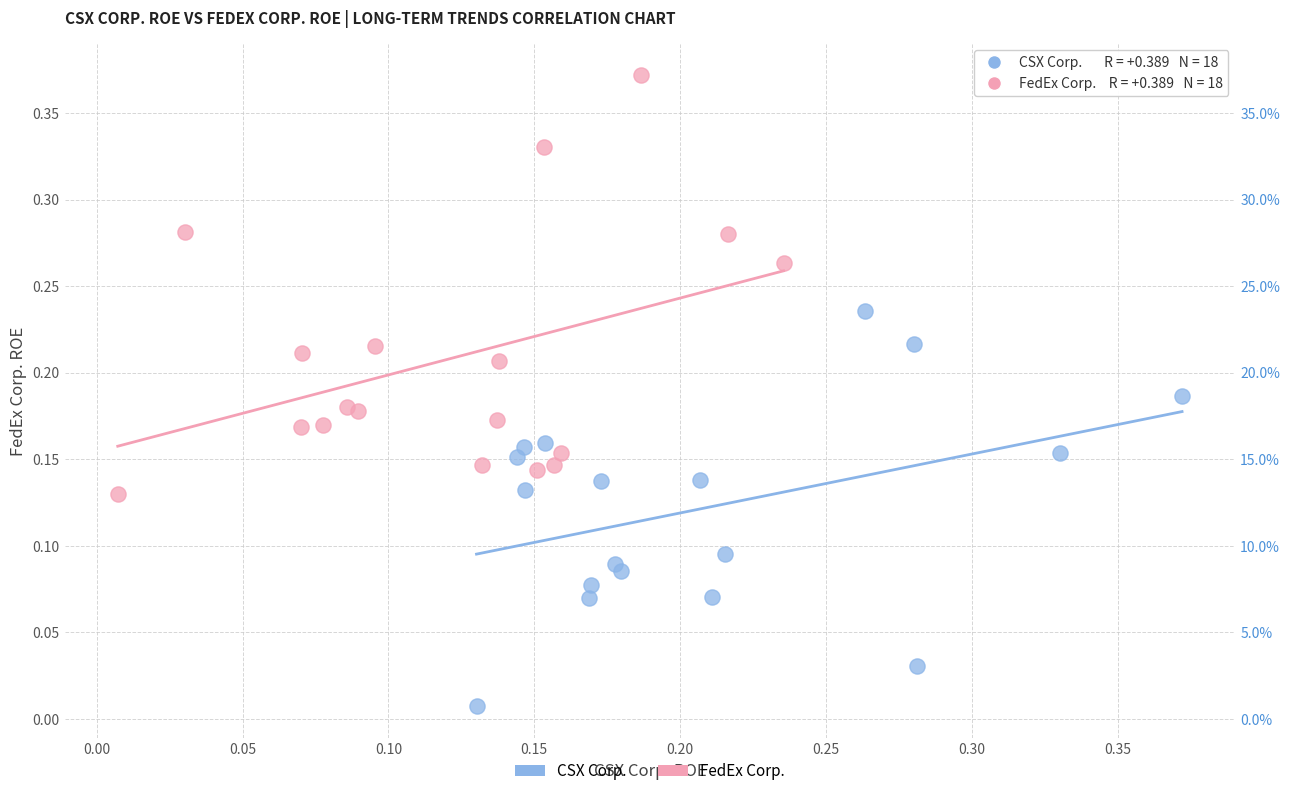

Which series has the largest Y range (max minus min)?

FedEx Corp.